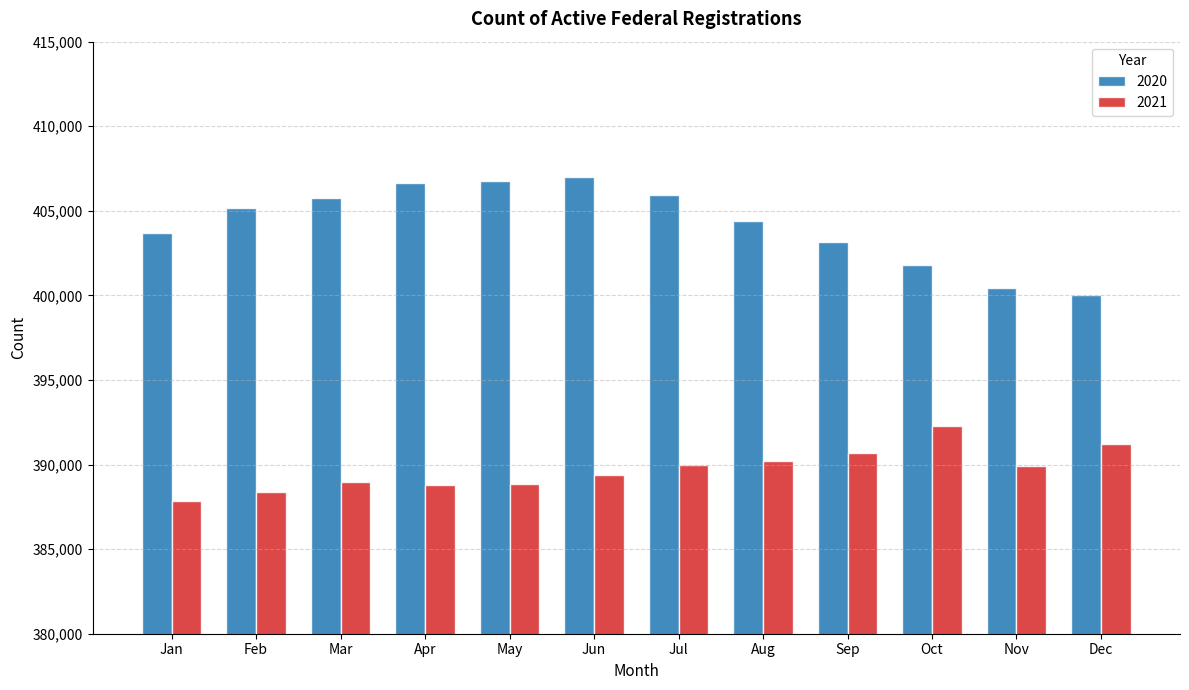

What is the minimum value shown in the chart?

387828